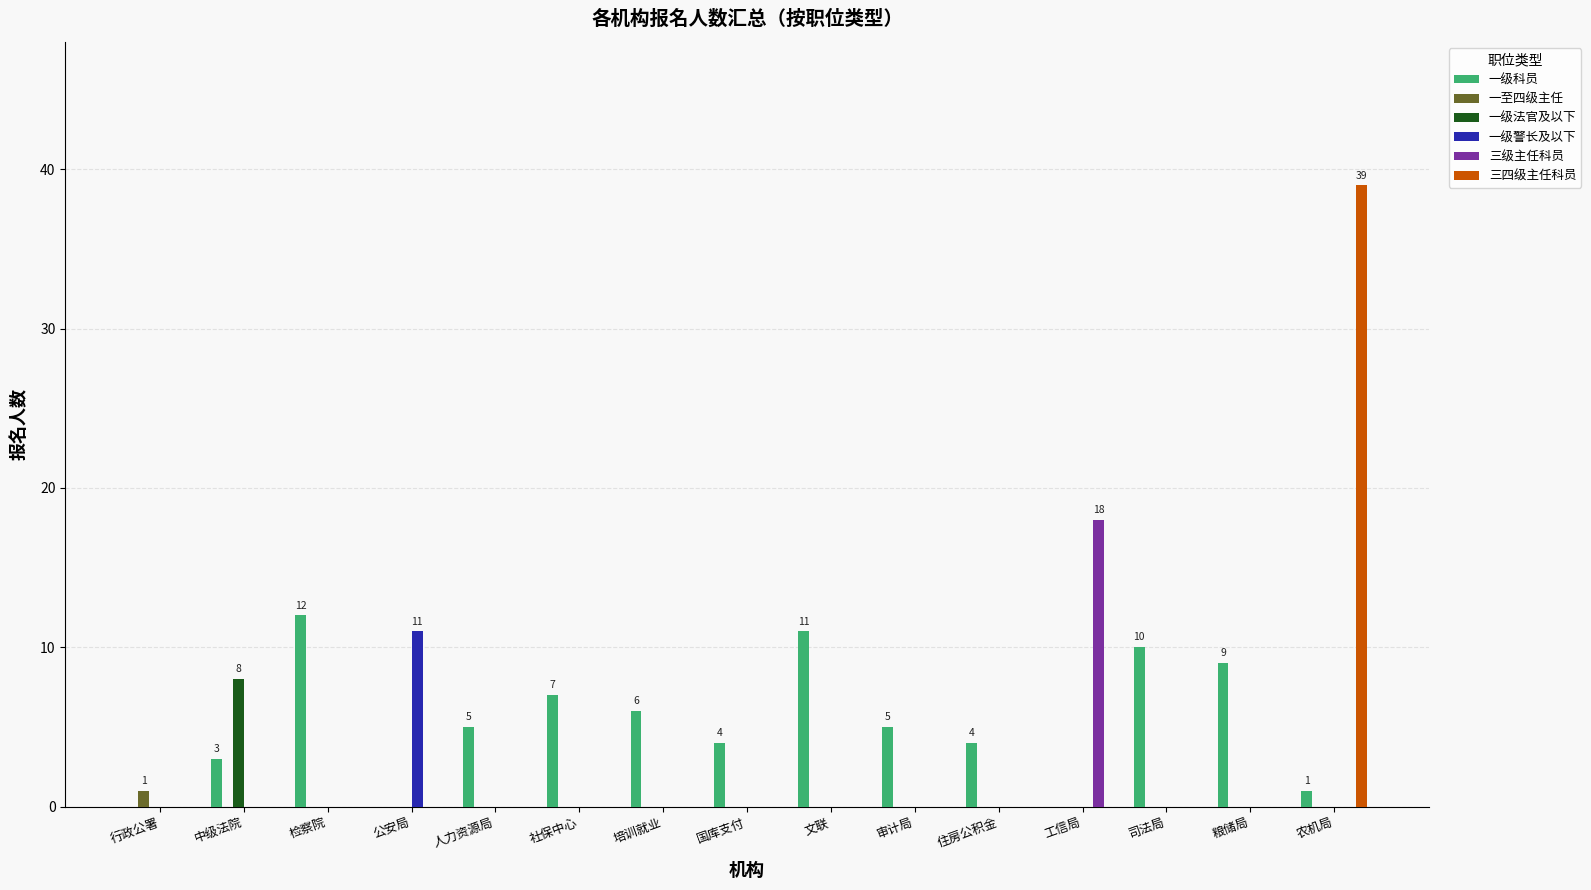

Reading left to right, list all the values displayed in this chart.

一级科员: 0	3	12	0	5	7	6	4	11	5	4	0	10	9	1
一至四级主任: 1	0	0	0	0	0	0	0	0	0	0	0	0	0	0
一级法官及以下: 0	8	0	0	0	0	0	0	0	0	0	0	0	0	0
一级警长及以下: 0	0	0	11	0	0	0	0	0	0	0	0	0	0	0
三级主任科员: 0	0	0	0	0	0	0	0	0	0	0	18	0	0	0
三四级主任科员: 0	0	0	0	0	0	0	0	0	0	0	0	0	0	39